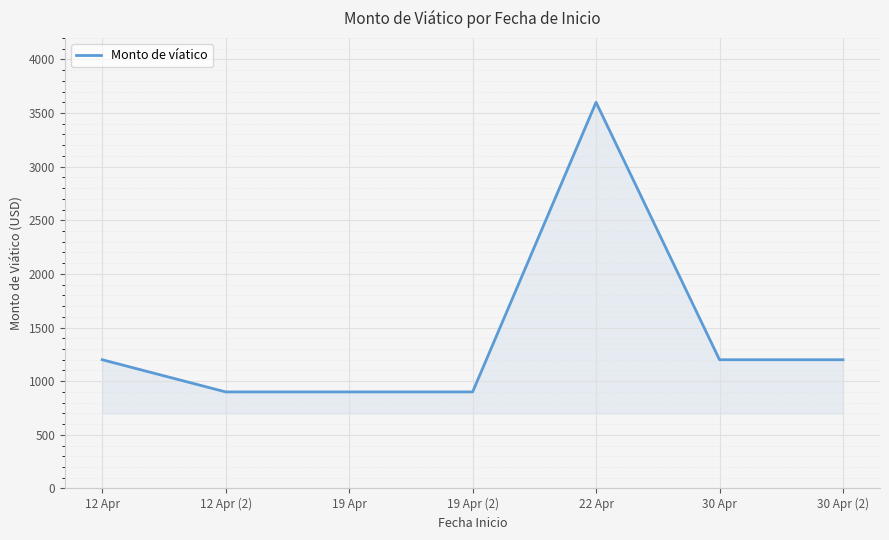

True or false: there are more than 0 points higher than both neighbors.

True